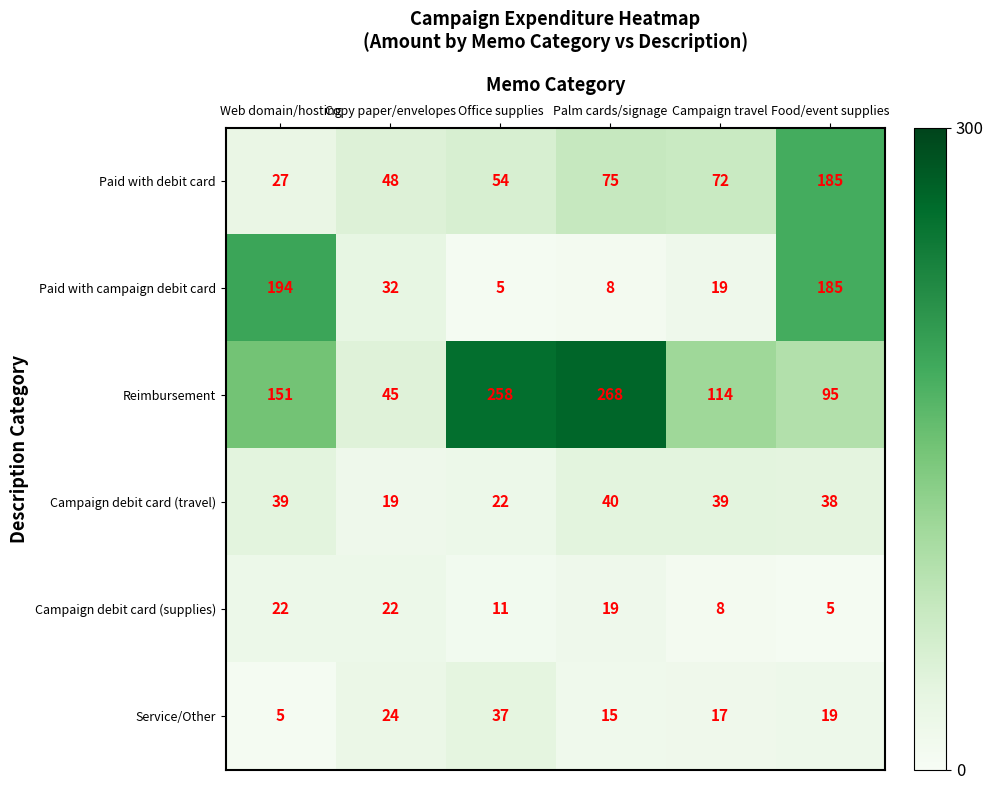

Which series changed the most between Office supplies and Palm cards/signage?

Service/Other